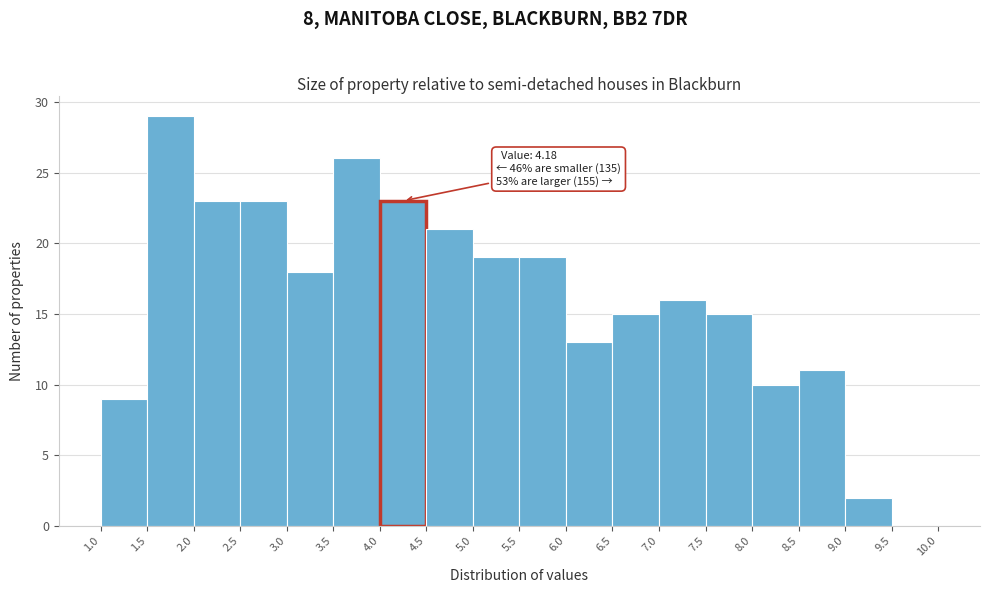

Which range on the x-axis has the tallest bar?

1.5 to 2.0